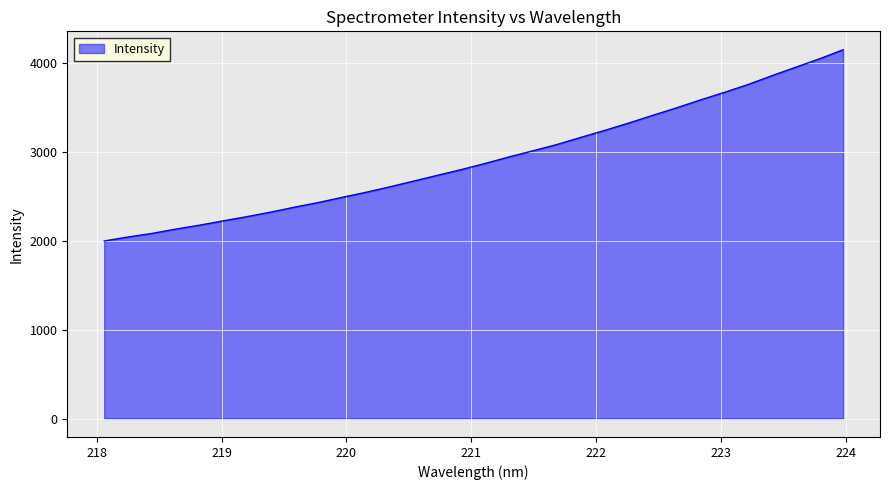

What is the maximum value shown in the chart?

4148.0